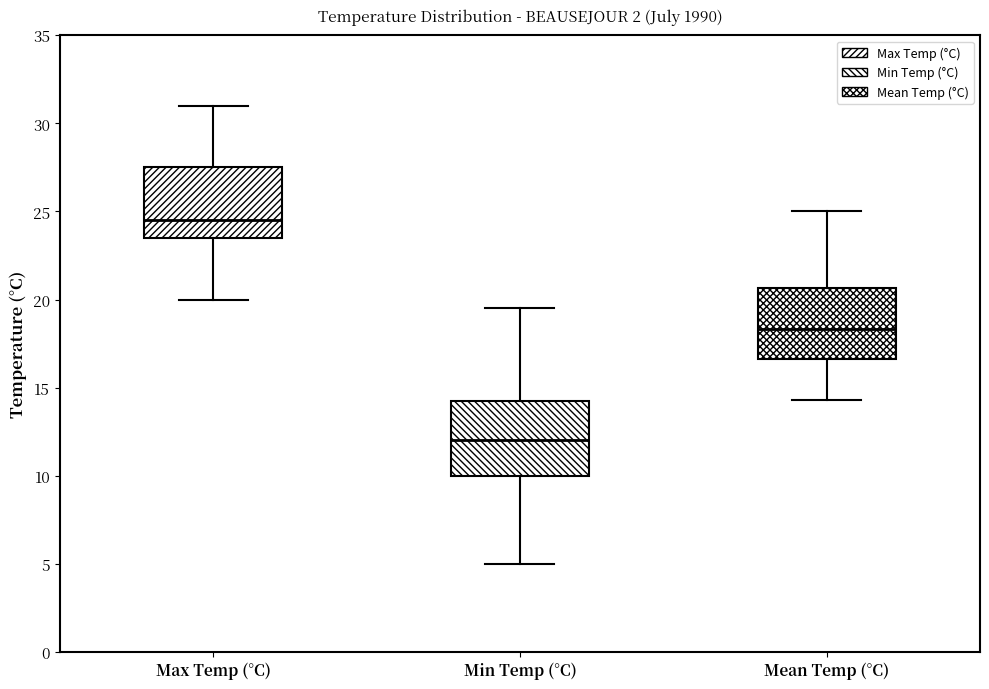

Reading left to right, transcribe this box plot: for each box, give where its median line is, the range the box spans, and where its two whiskers end, as read against the y-axis. The values are not printed on the chart, so give them approximately, as read against the axis.

Max Temp (°C): median 24.5, box 23.5 to 27.5, whiskers 20.0 to 31.0
Min Temp (°C): median 12.0, box 10.0 to 14.5, whiskers 5.0 to 19.5
Mean Temp (°C): median 18.5, box 16.5 to 20.5, whiskers 14.5 to 25.0